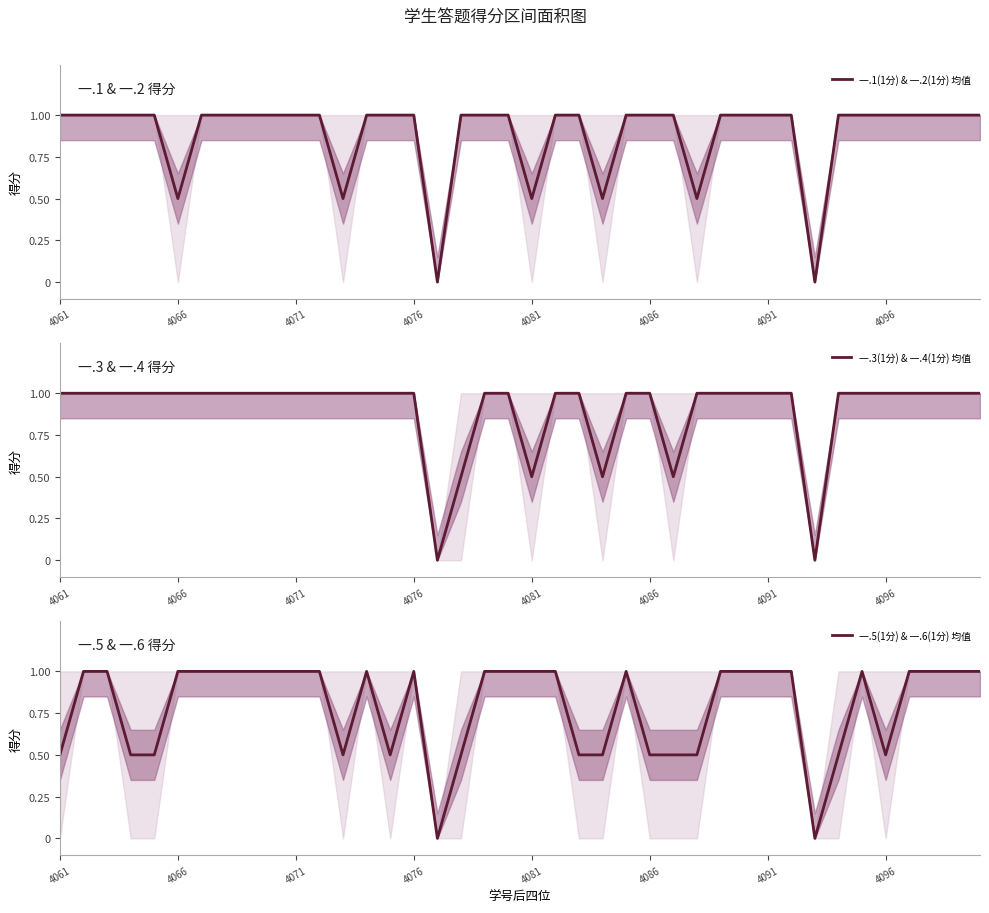

Is it true that 一.3(1分) & 一.4(1分) 均值 equals 1.0 at 18?

True